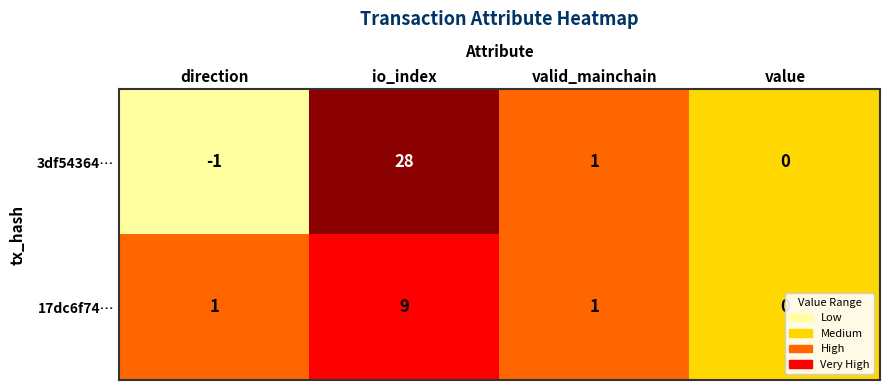

Between io_index and value, which series saw the biggest shift?

3df54364…